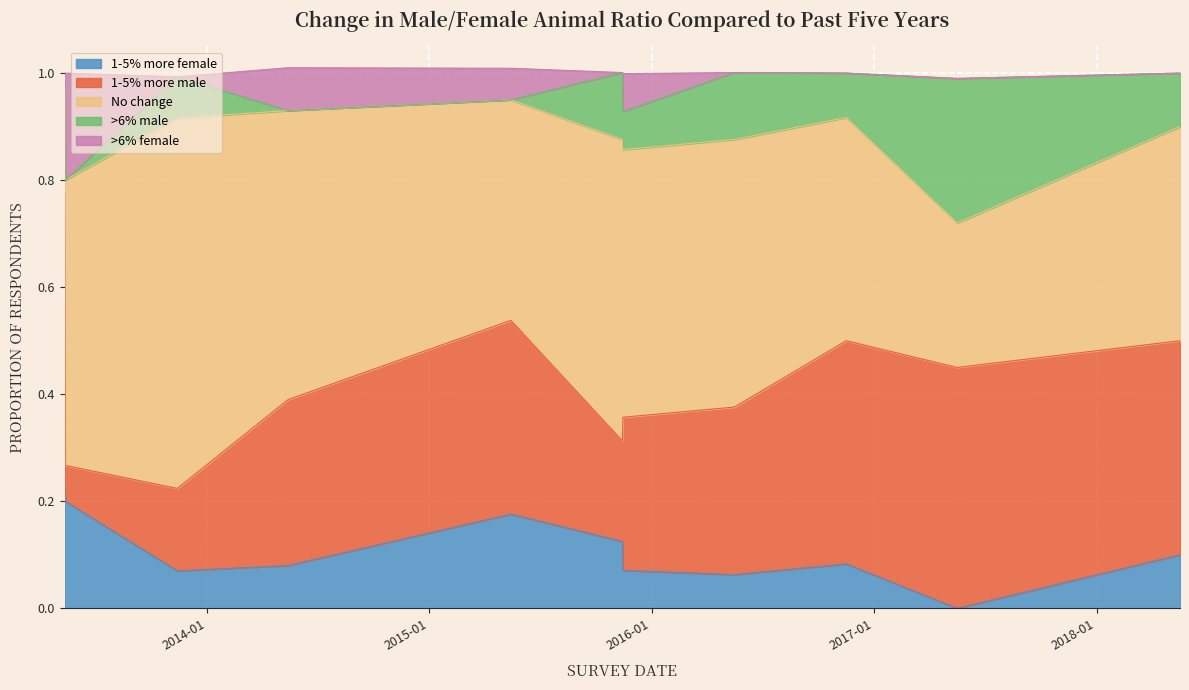

How many intersections are there between 1-5% more male and No change?

1